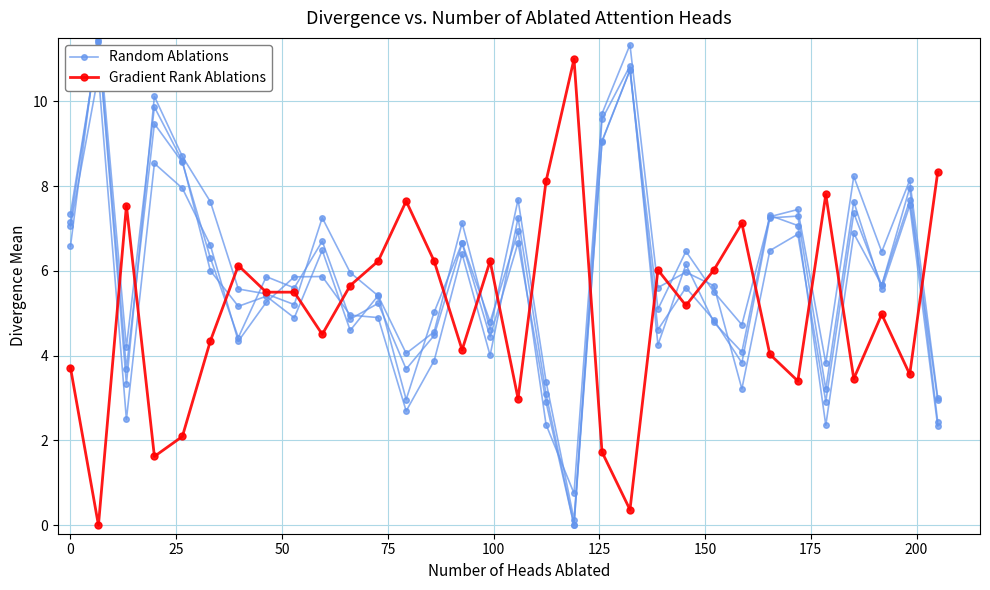

Which series has the largest range (max minus min)?

Random Ablations